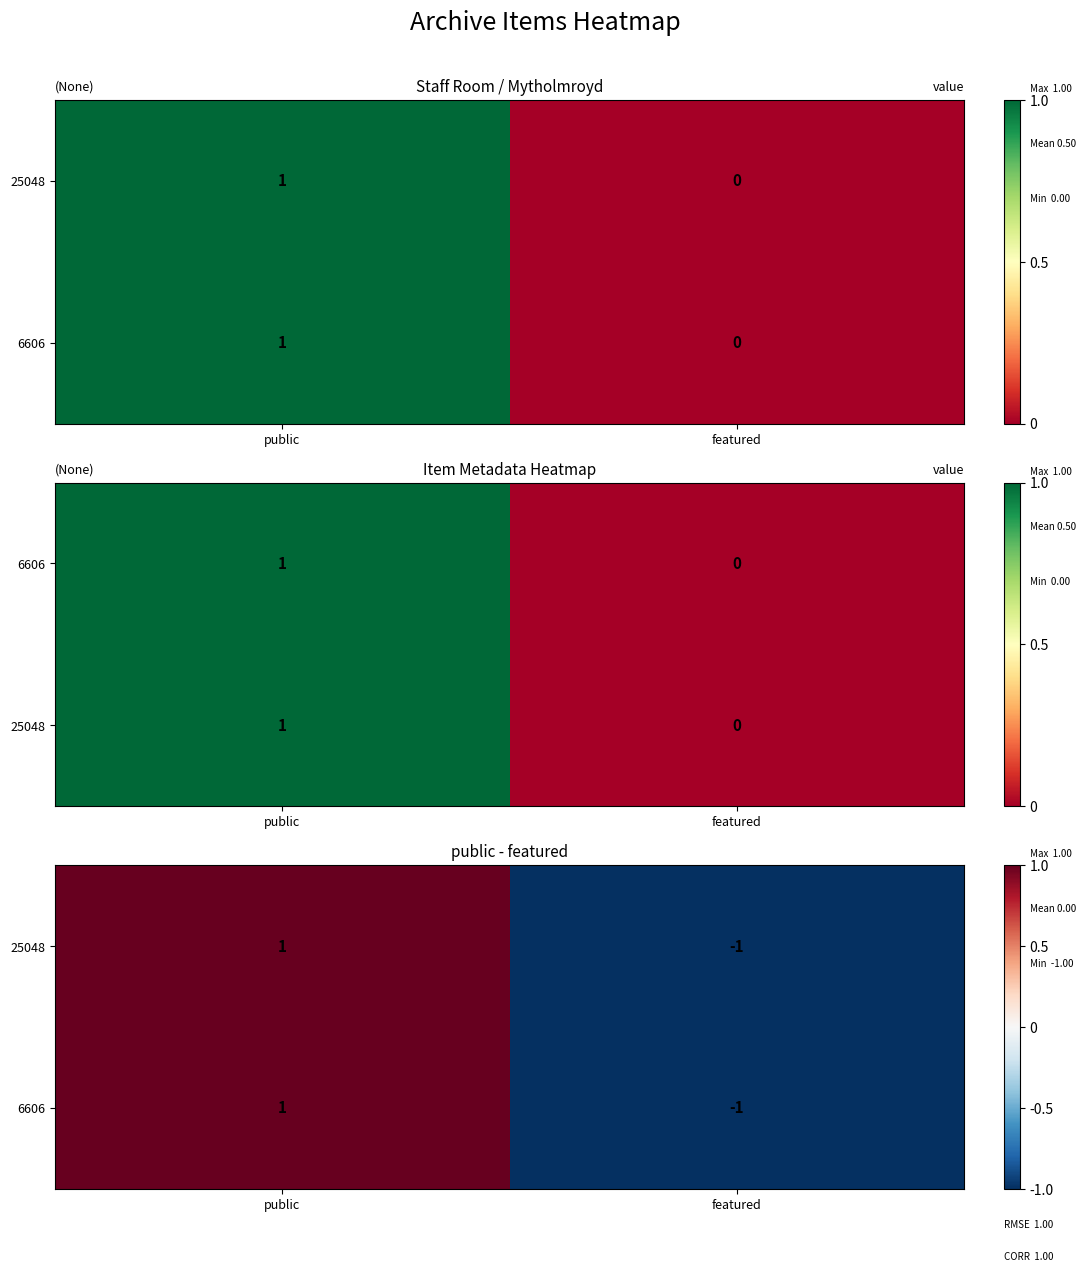

How many values in the 6606 series are below 1?

1